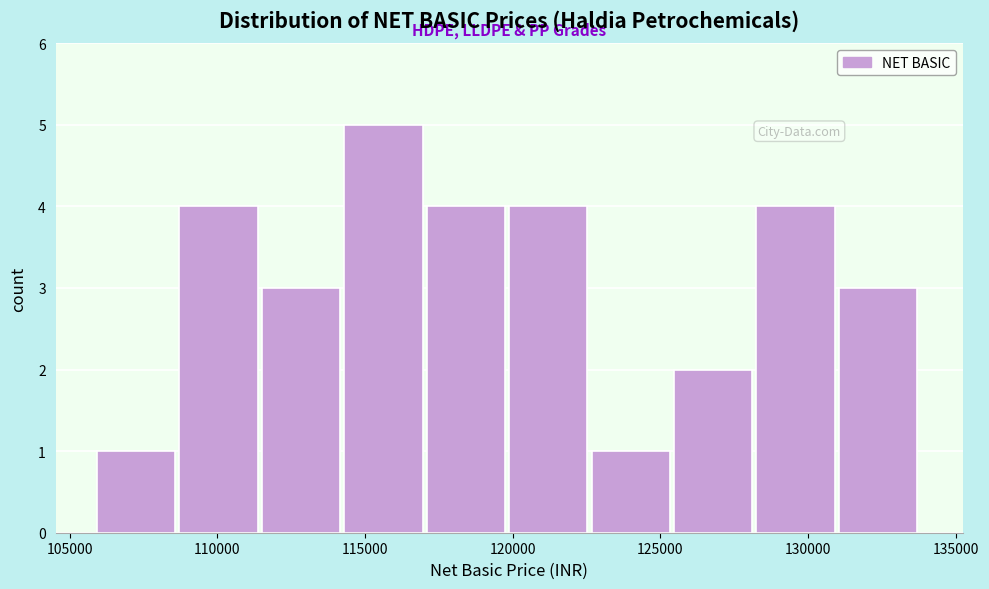

What is the height of the bar covering 125500 to 128500 on the x-axis? Neither the bar edges nor the heights are printed on the chart, so give them approximately, as read against the axes.

2